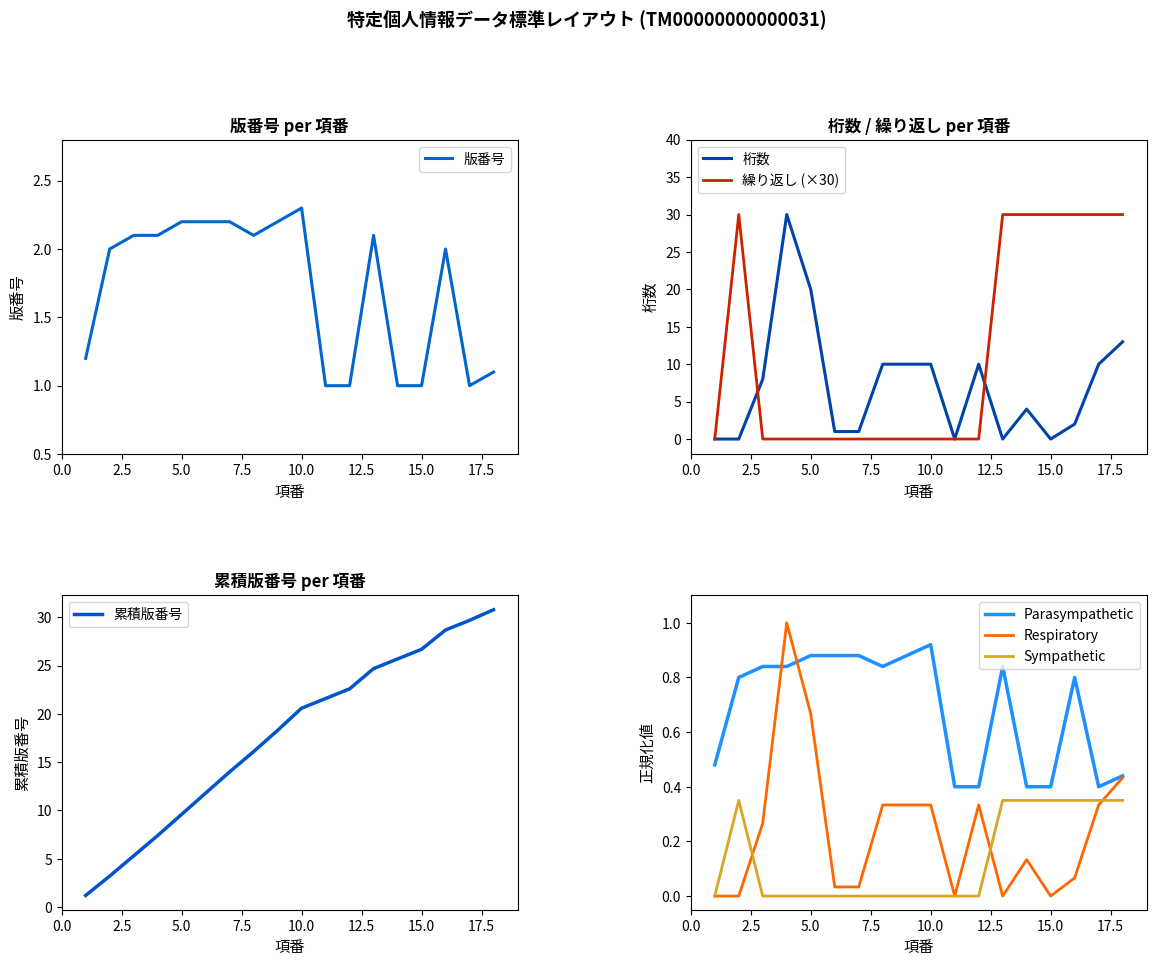

What is the lowest value of the 版番号 series?

1.0